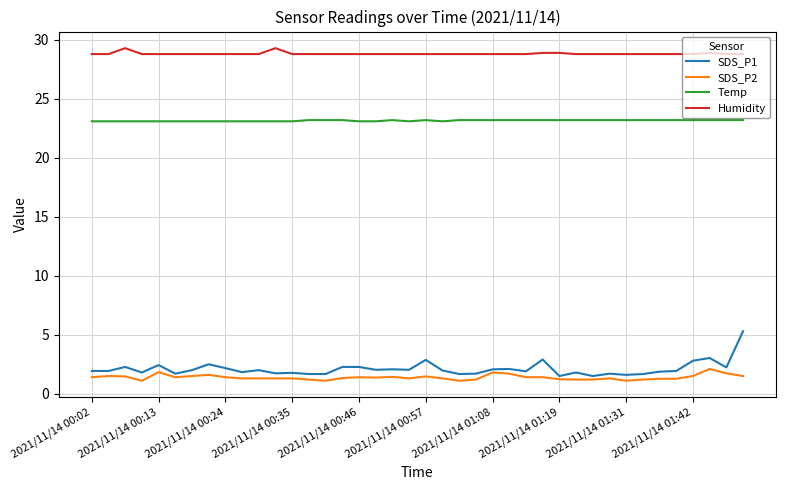

True or false: Temp and SDS_P2 intersect in this chart.

False